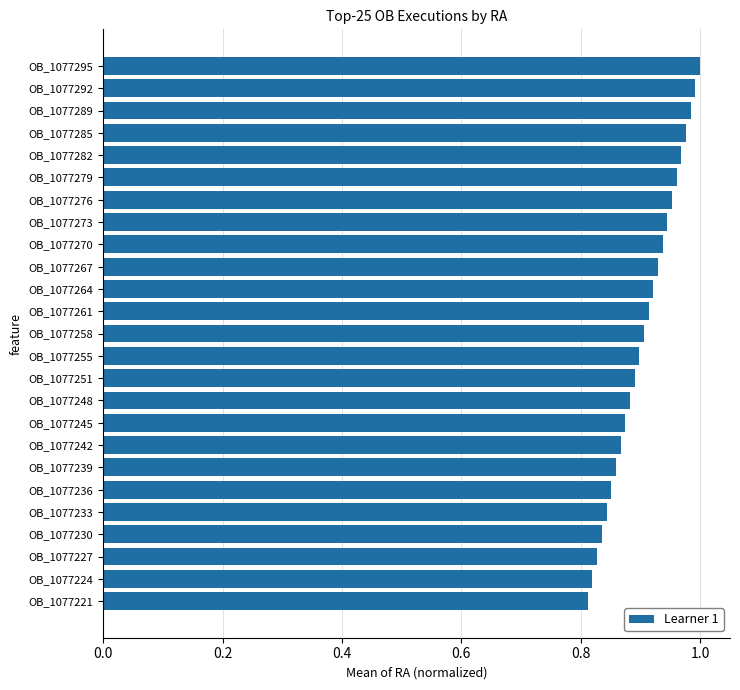

What is the sum of the values at OB_1077270 and OB_1077295?

1.9